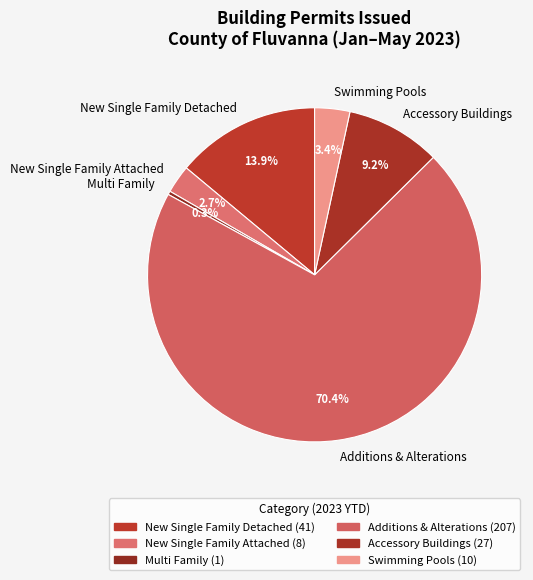

Count the number of slices in the pie.

6